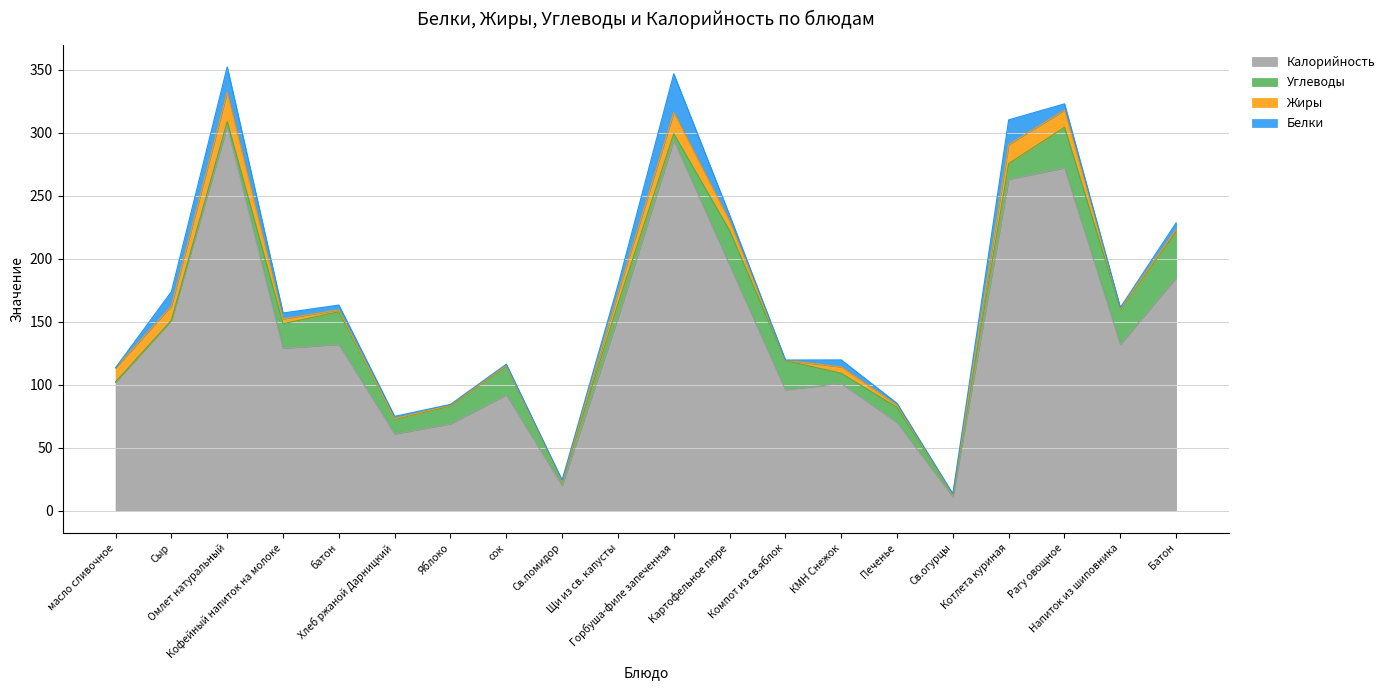

Which category has the highest value in the Углеводы series?

Батон